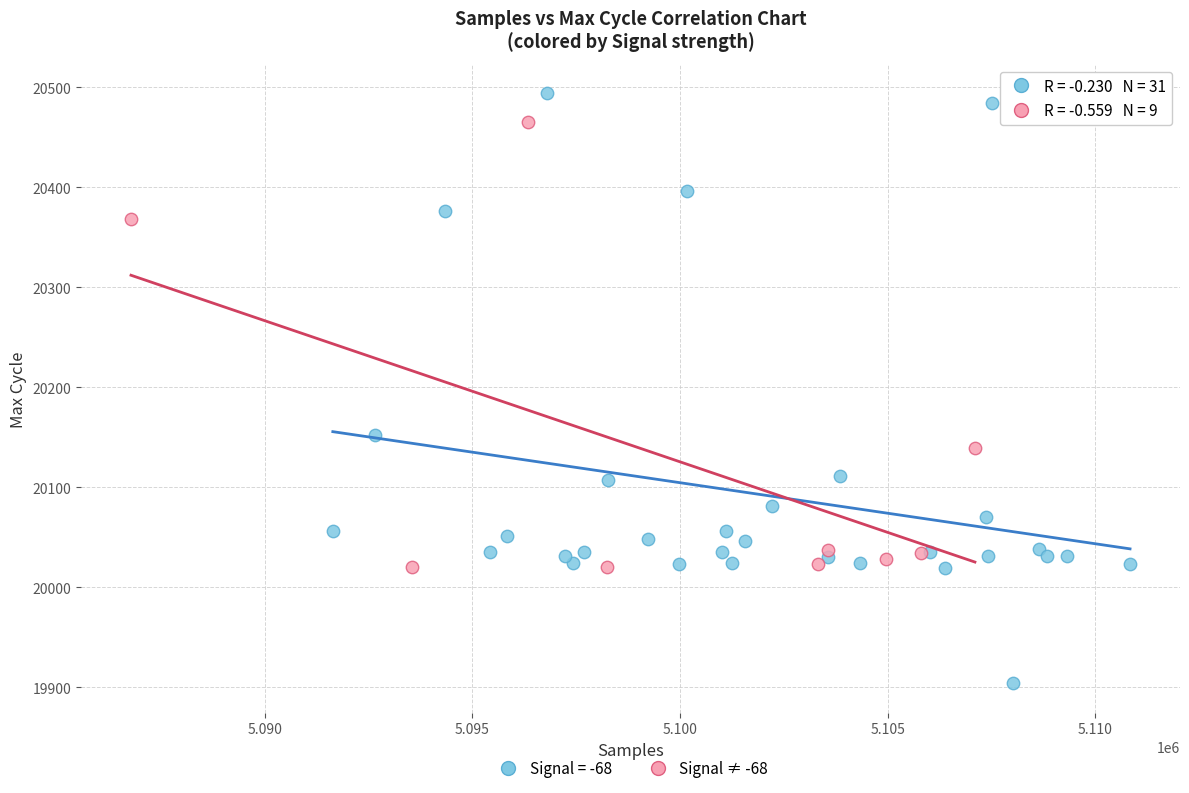

Which series contains the highest Y value?

Signal = -68